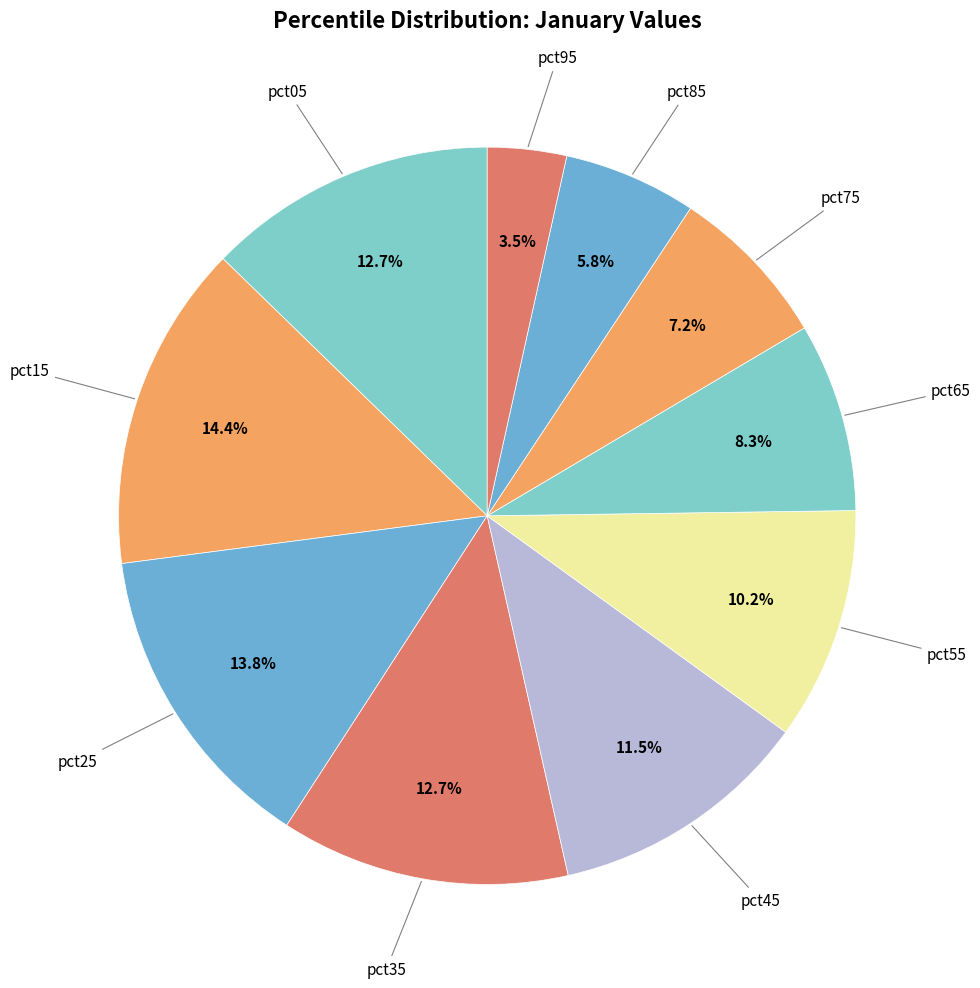

What percentage is the pct35 slice, to the nearest percent?

13%